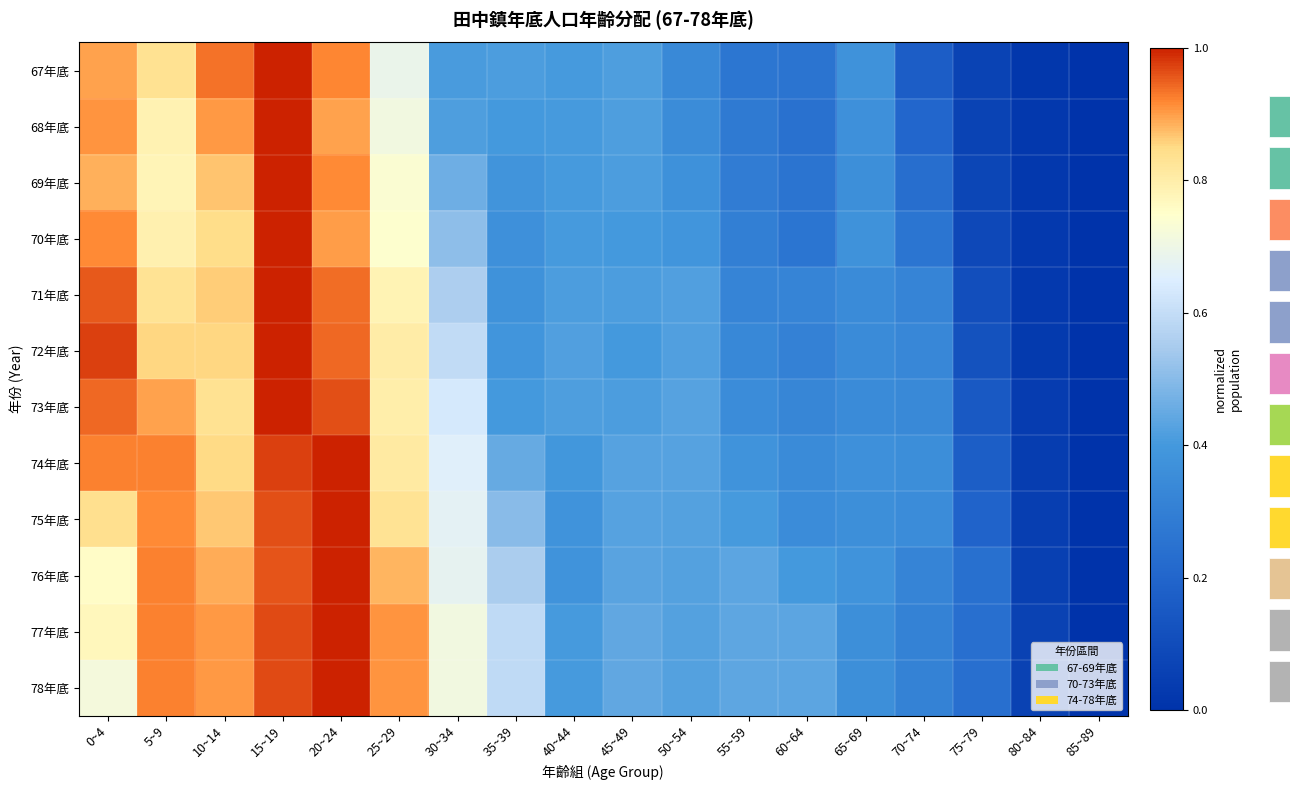

What value does the 72年底 series have at 25~29?

0.8